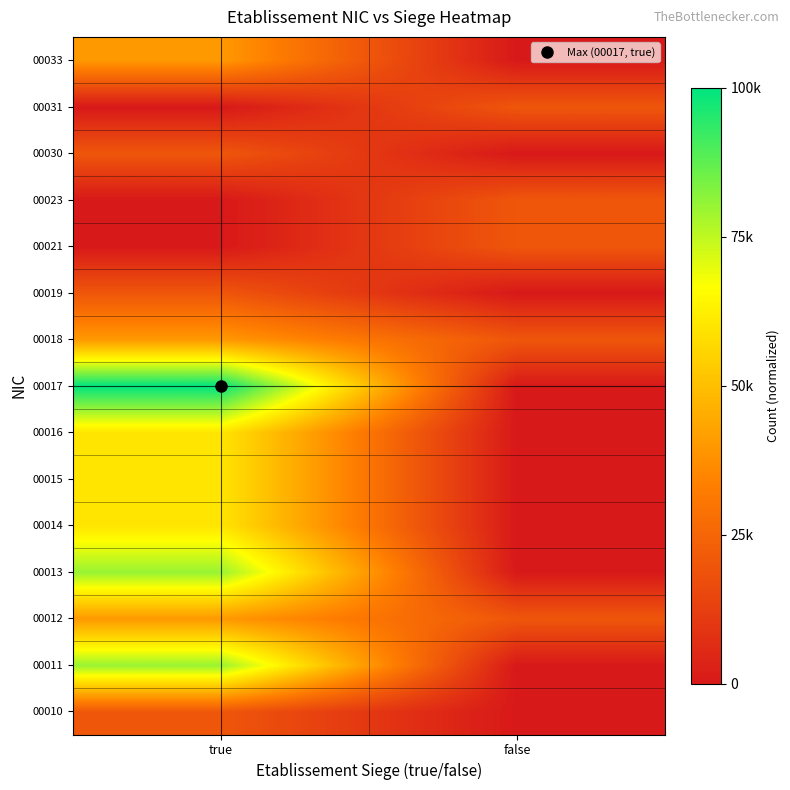

Which has a higher value, false or true?

true